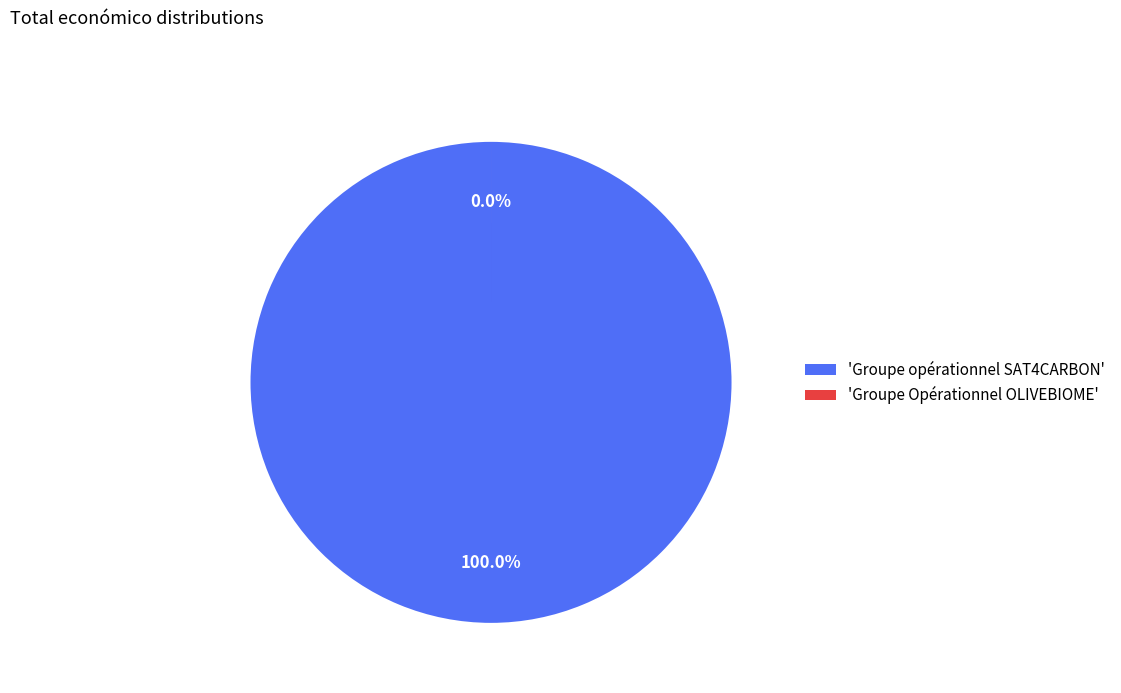

How many slices are in this pie chart?

2